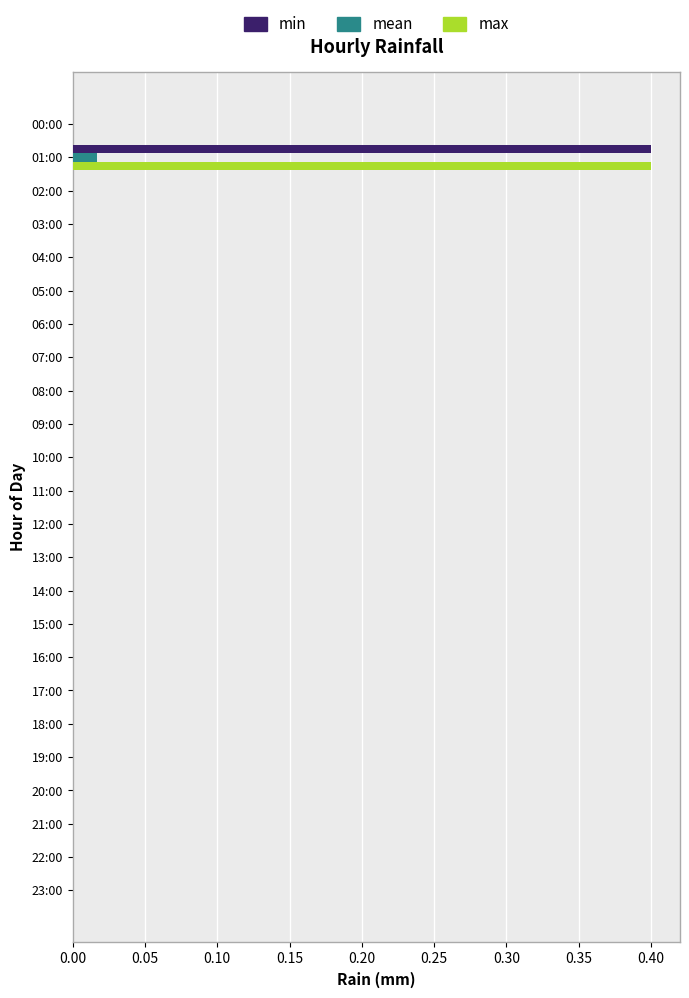

Which category has the highest value in the min series?

01:00